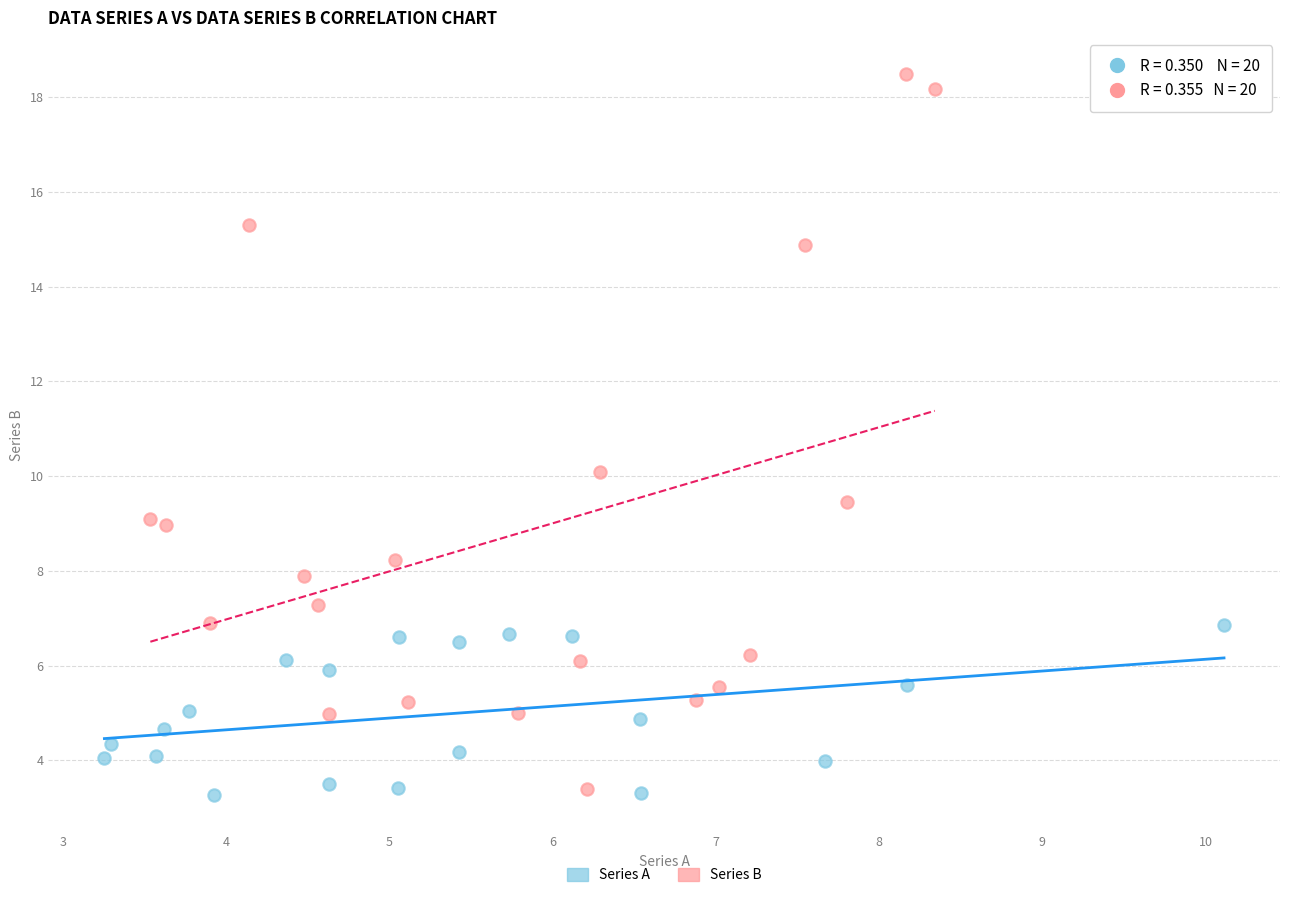

Which series contains the highest Y value?

Series B